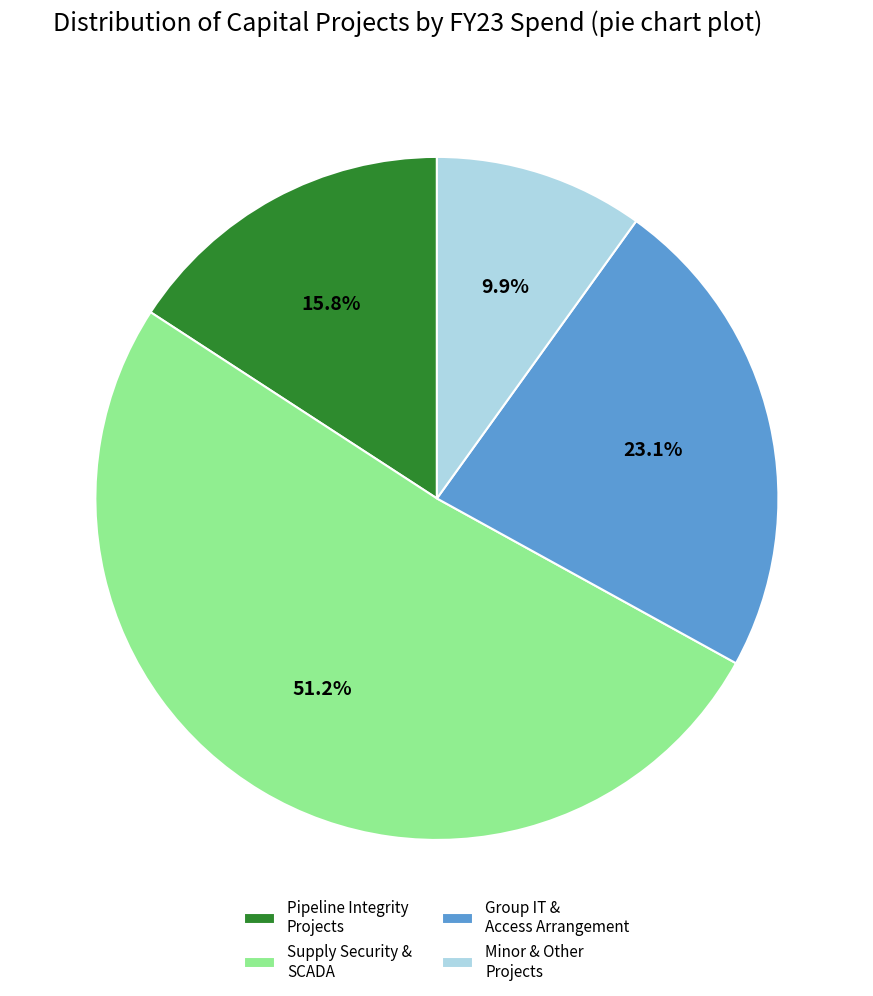

Combined, what portion of the pie is Supply Security & SCADA and Group IT & Access Arrangement?

74.3%